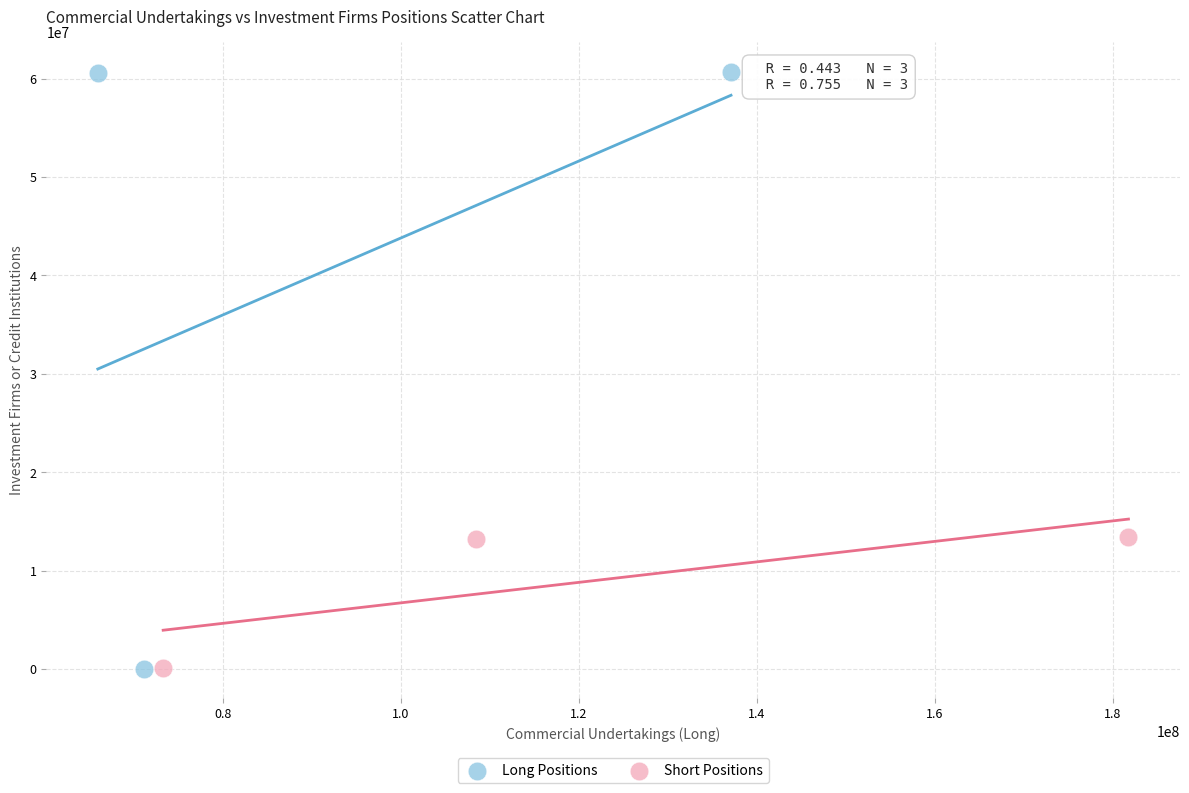

Which series contains the highest Y value?

Long Positions